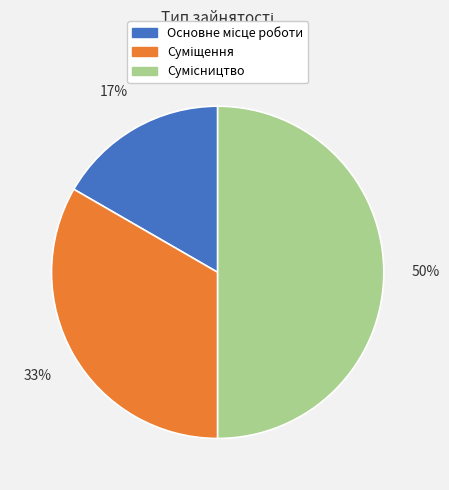

To the nearest percent, what is the average slice percentage?

33%